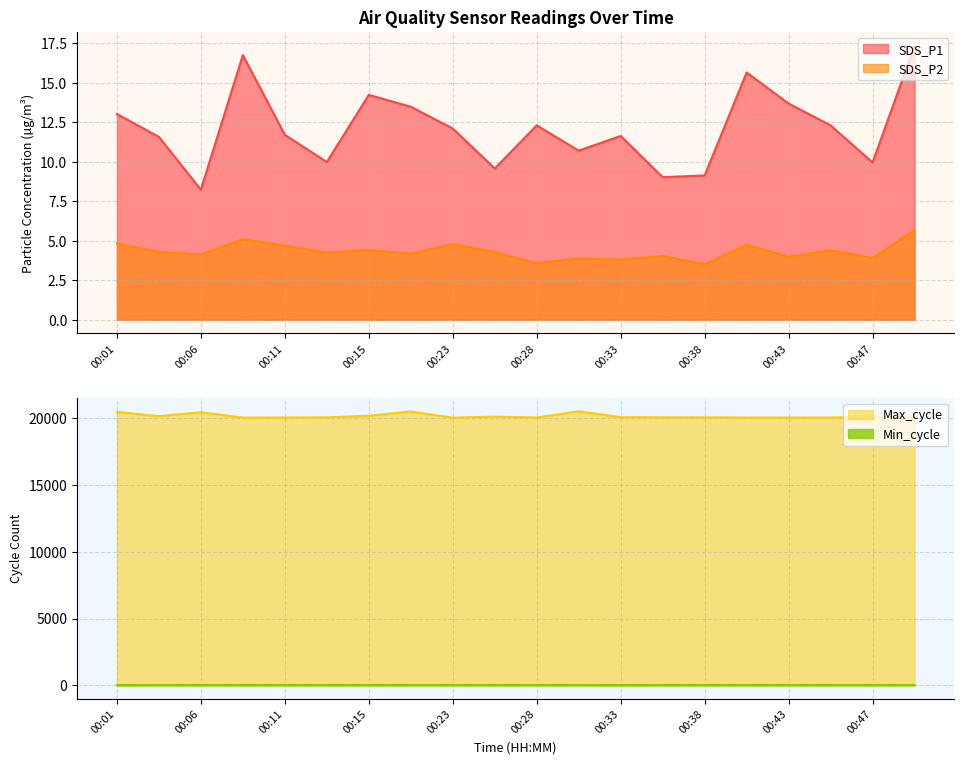

What is the average value of the Max_cycle series?

20155